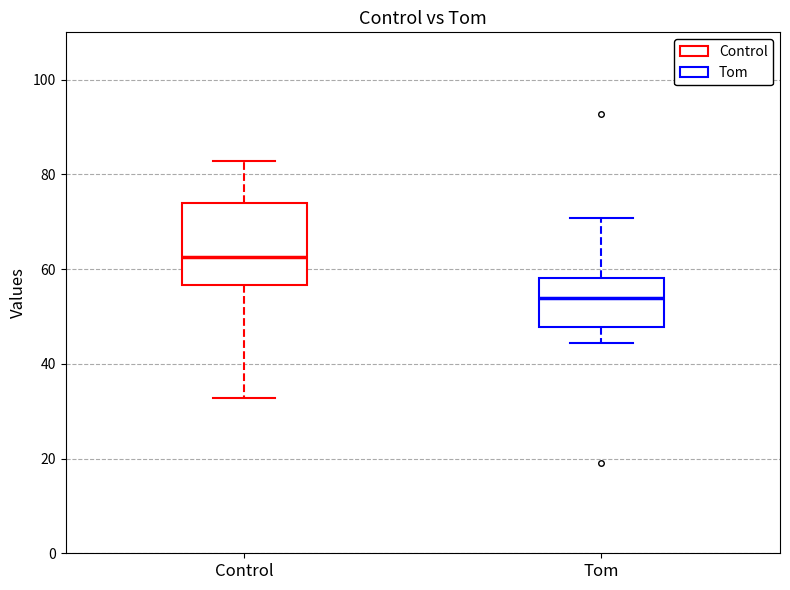

Where is the upper edge of the box for Tom on the y-axis? The values are not printed on the chart, so give them approximately, as read against the axis.

58